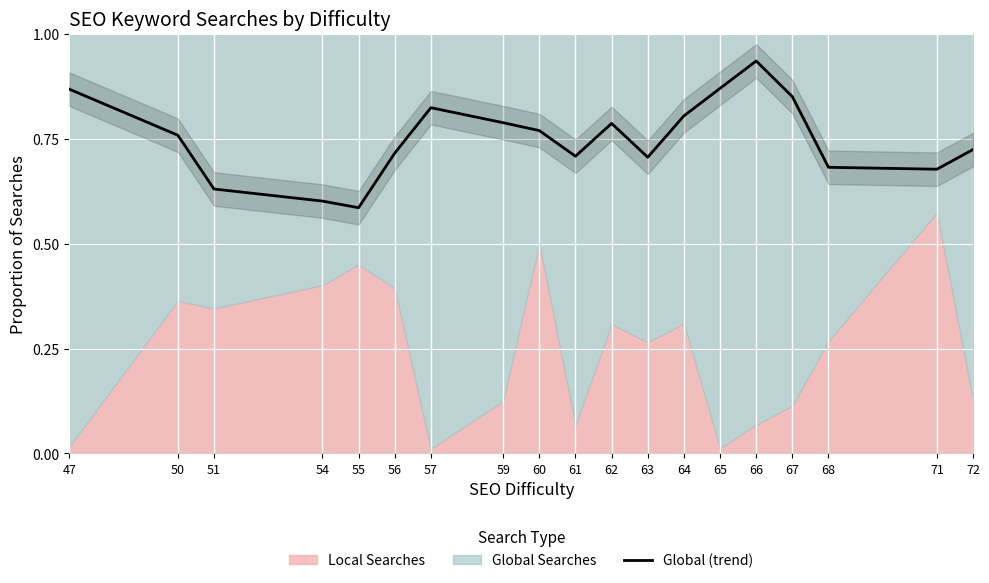

Rank the categories by value from lowest to highest.

55, 54, 51, 71, 68, 63, 61, 56, 72, 50, 60, 62, 59, 64, 57, 67, 47, 65, 66